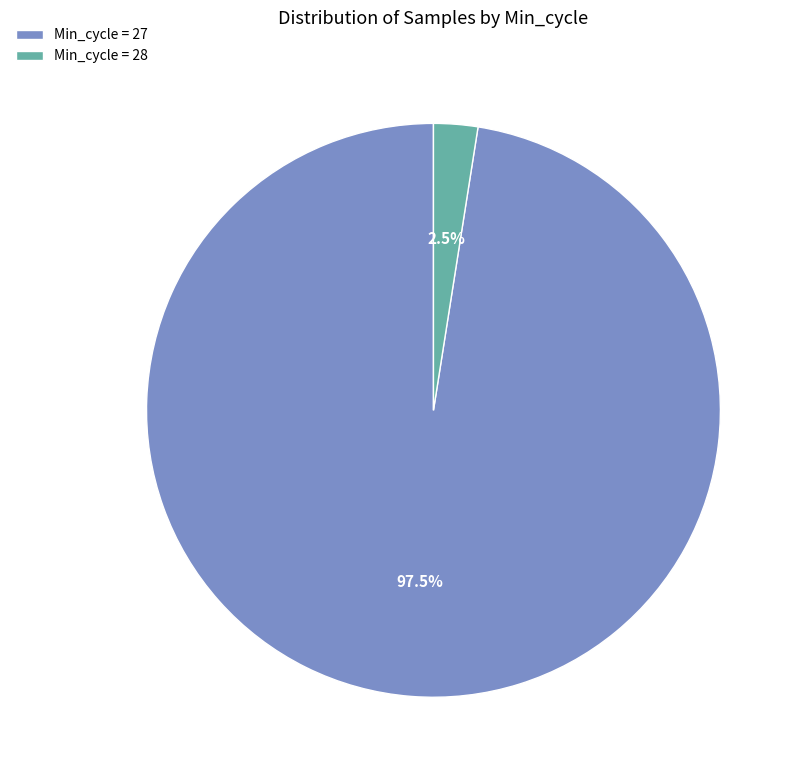

What portion of the pie excludes Min_cycle = 28?

97.5%